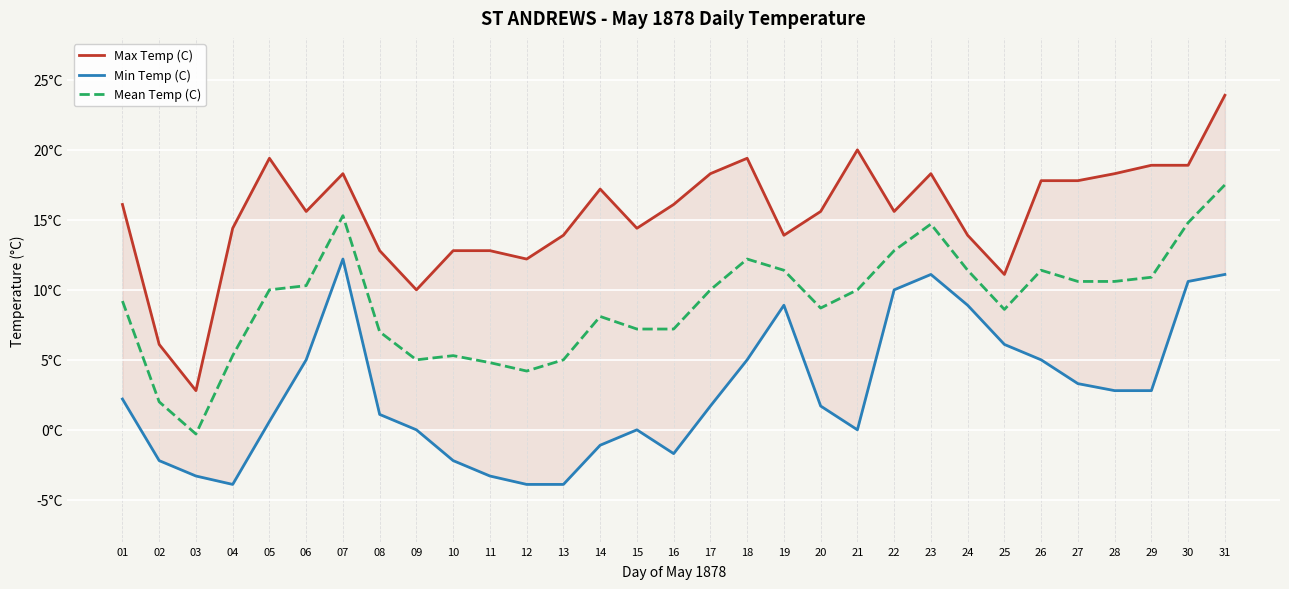

What is the difference between the second highest and second lowest values in the Max Temp (C) series?

13.9